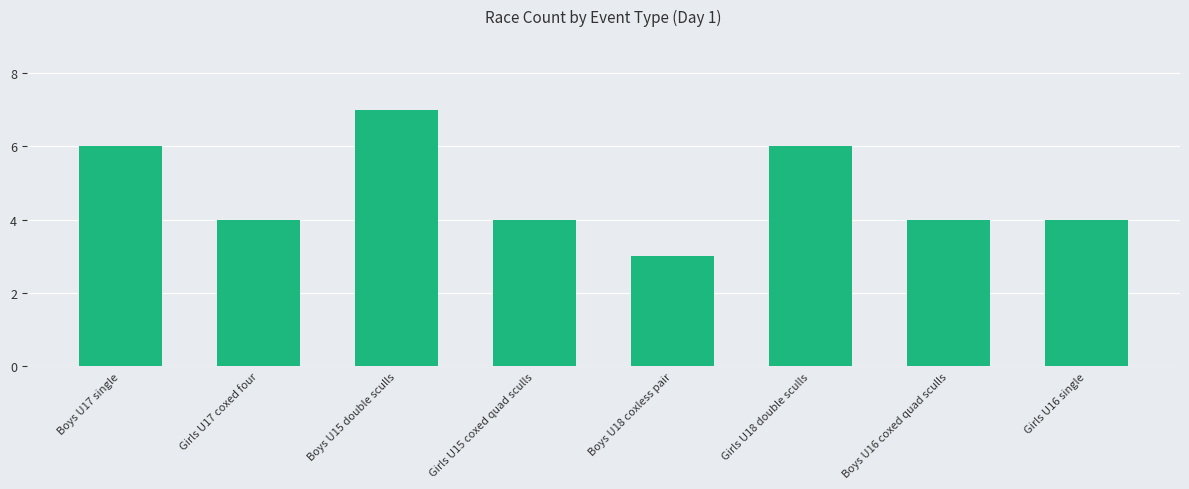

Reading left to right, extract all data points from this chart.

6	4	7	4	3	6	4	4